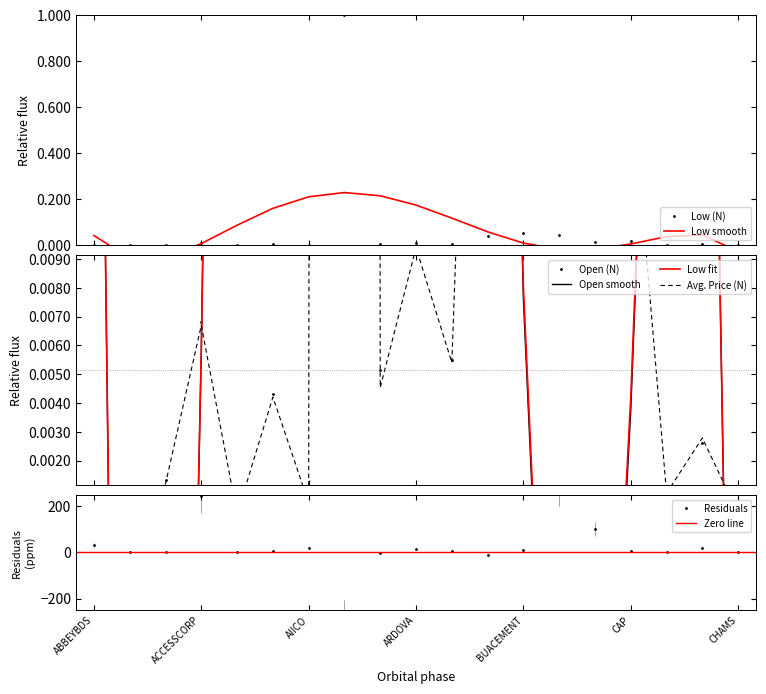

Reading left to right, transcribe all the data shown in this chart.

Low (N): ABBEYBDS=0.0	ABCTRANS=0.0	ACADEMY=0.0	ACCESSCORP=0.0	AFRINSURE=0.0	AFRIPRUD=0.0	AIICO=0.0	AIRTELAFRI=1.0	ALEX=0.0	ARDOVA=0.0	BERGER=0.0	BETAGLAS=0.0	BUACEMENT=0.1	BUAFOODS=0.0	CADBURY=0.0	CAP=0.0	CAVERTON=0.0	CHAMPION=0.0	CHAMS=0.0
Open (N): ABBEYBDS=0.0	ABCTRANS=0.0	ACADEMY=0.0	ACCESSCORP=0.0	AFRINSURE=0.0	AFRIPRUD=0.0	AIICO=0.0	AIRTELAFRI=1.0	ALEX=0.0	ARDOVA=0.0	BERGER=0.0	BETAGLAS=0.0	BUACEMENT=0.1	BUAFOODS=0.0	CADBURY=0.0	CAP=0.0	CAVERTON=0.0	CHAMPION=0.0	CHAMS=0.0
Avg. Price (N): ABBEYBDS=0.0	ABCTRANS=0.0	ACADEMY=0.0	ACCESSCORP=0.0	AFRINSURE=0.0	AFRIPRUD=0.0	AIICO=0.0	AIRTELAFRI=1.0	ALEX=0.0	ARDOVA=0.0	BERGER=0.0	BETAGLAS=0.0	BUACEMENT=0.0	BUAFOODS=0.0	CADBURY=0.0	CAP=0.0	CAVERTON=0.0	CHAMPION=0.0	CHAMS=0.0